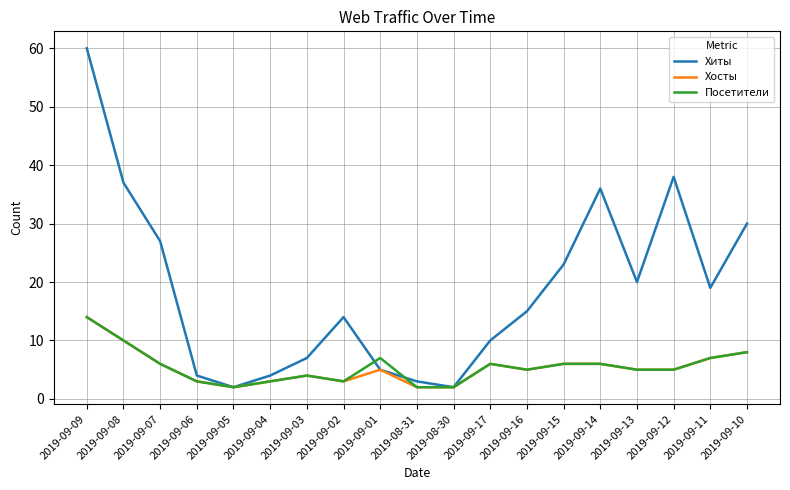

What position from the left is 2019-09-06?

4